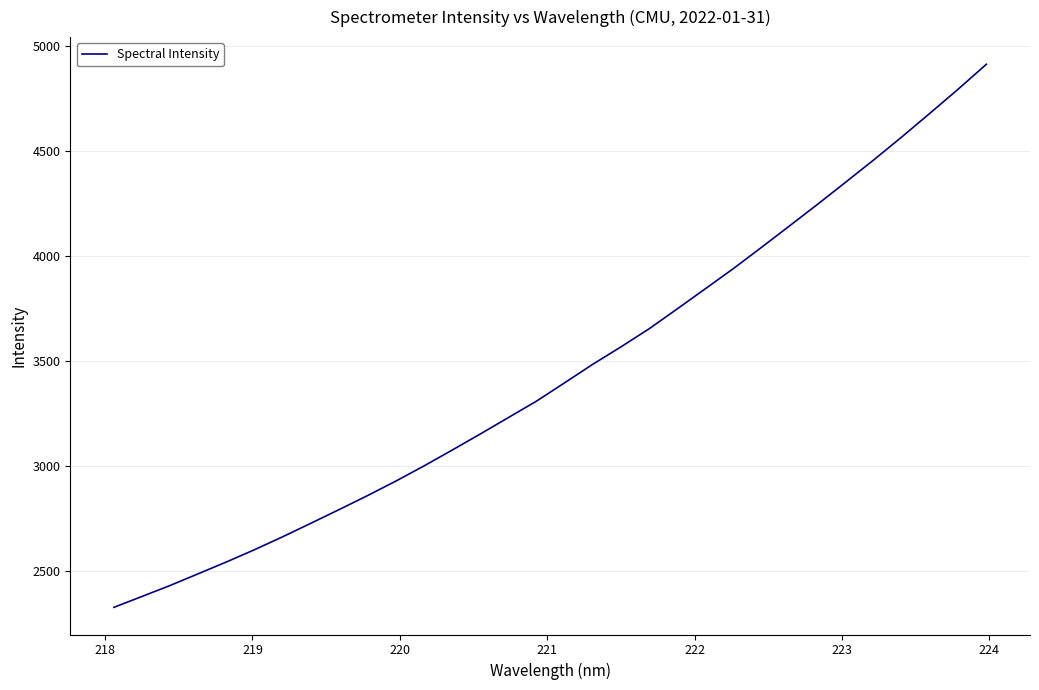

What is the difference between the maximum and minimum values?

2587.1